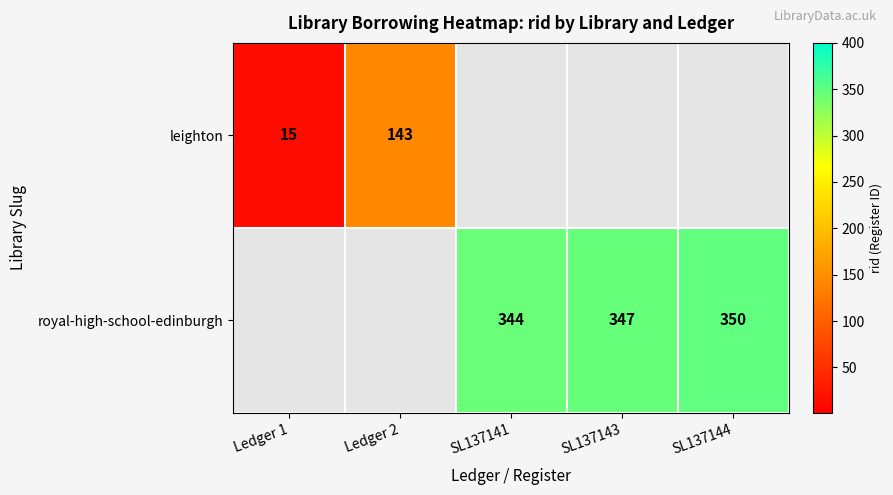

True or false: royal-high-school-edinburgh has a value of 347 at SL137143.

True